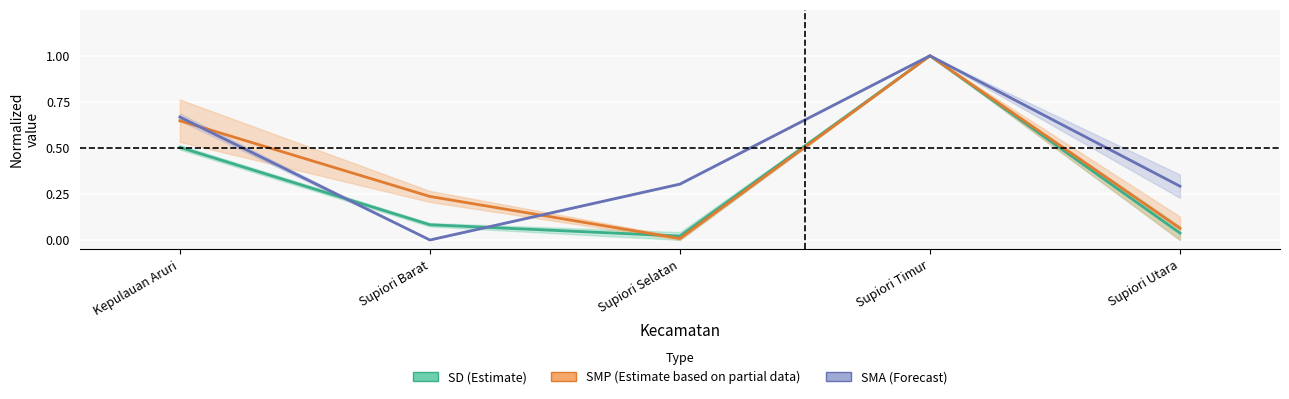

How many data points in SMA (Forecast) are above 0?

4